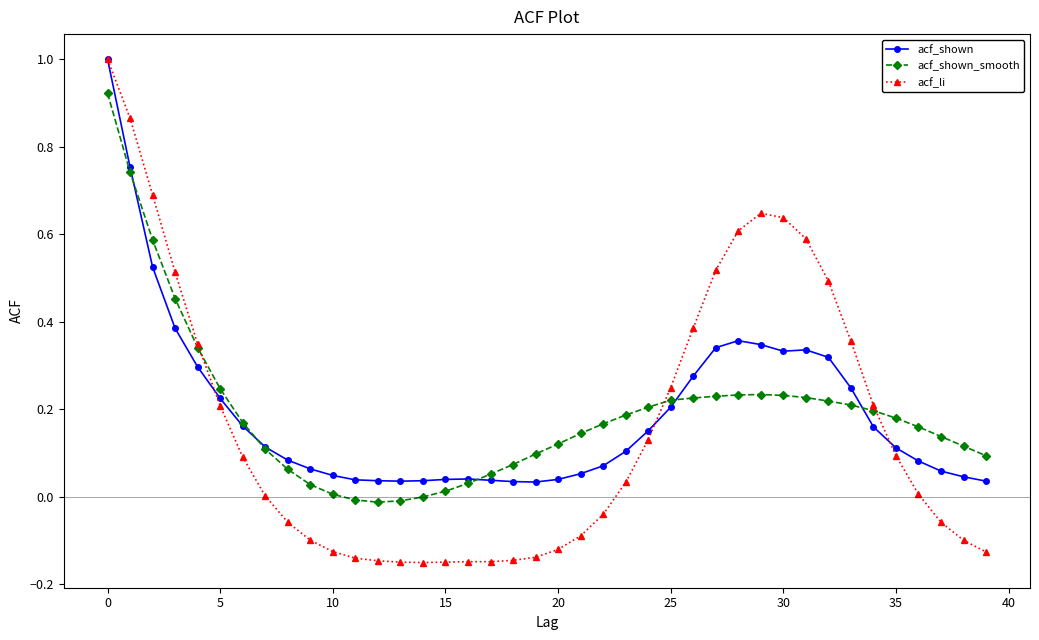

Which series has the widest spread of values?

acf_li